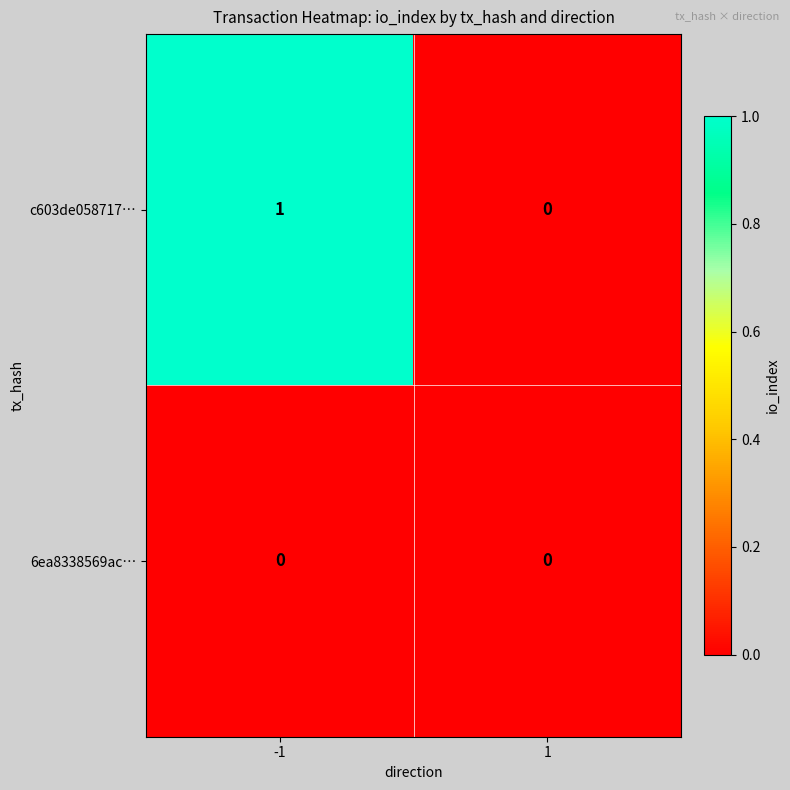

Reading left to right, extract all data points from this chart.

c603de058717…: 1	0
6ea8338569ac…: 0	0